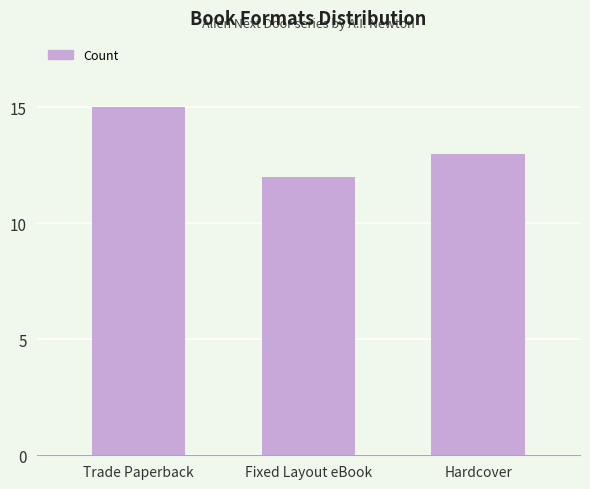

Rank the categories by value from lowest to highest.

Fixed Layout eBook, Hardcover, Trade Paperback